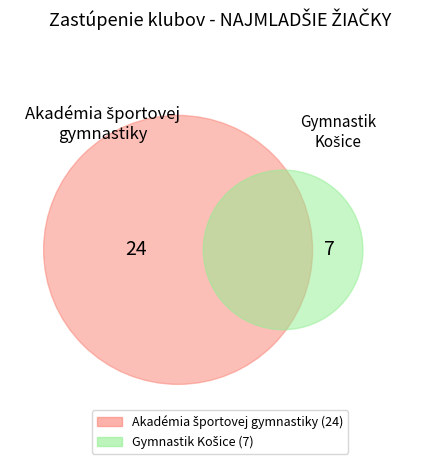

How many slices are in this pie chart?

2